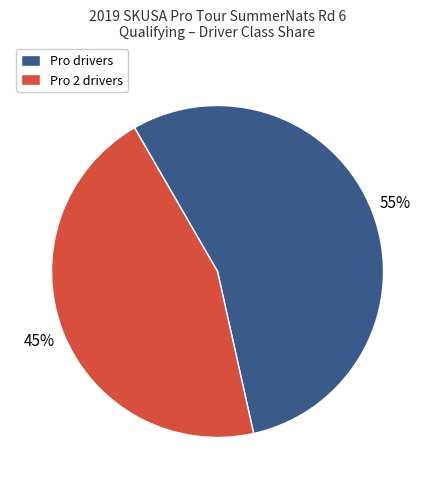

Approximately how many times larger is the value at Pro drivers compared to Pro 2 drivers?

1.2